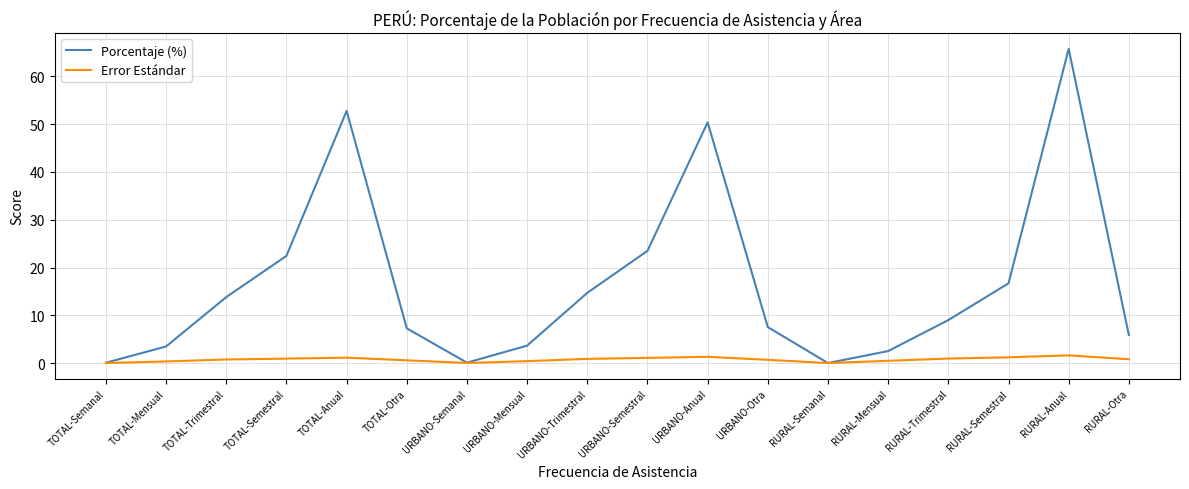

In Error Estándar, how many points are lower than both neighbors (excluding endpoints)?

2